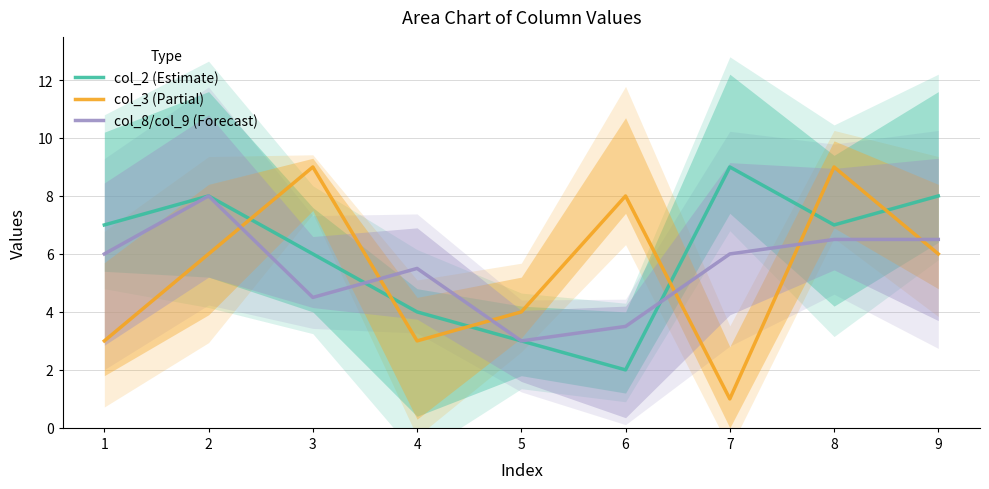

Which series has the widest spread of values?

col_3 (Partial)